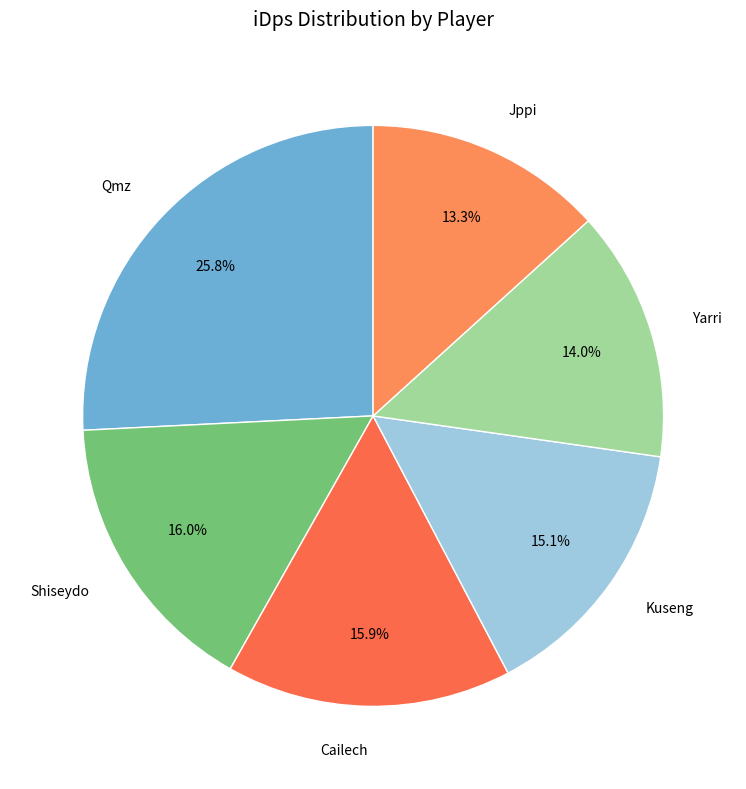

True or false: Jppi accounts for 19% of the total.

False